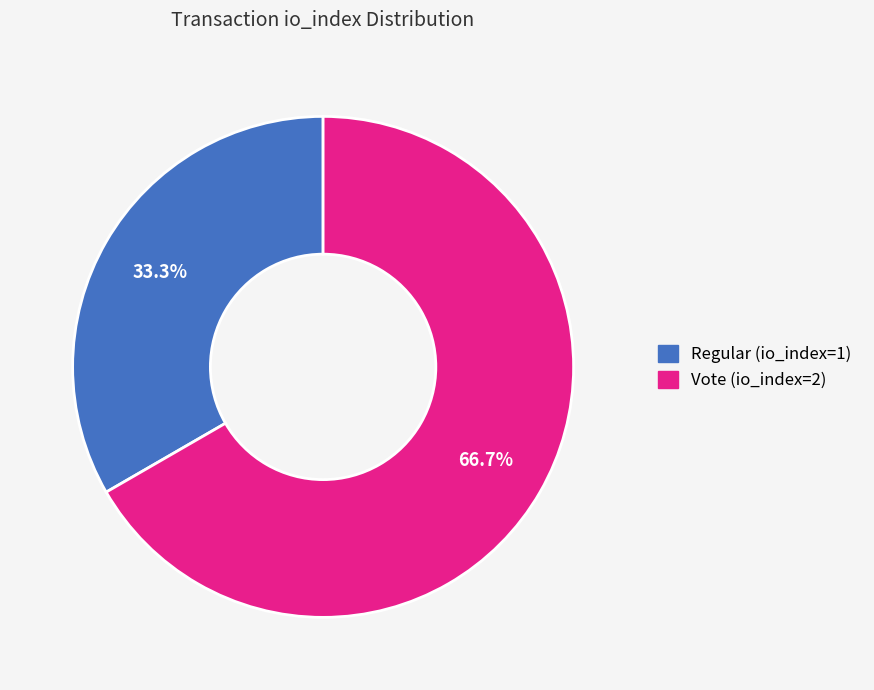

To the nearest percent, what portion does Vote (io_index=2) represent?

67%